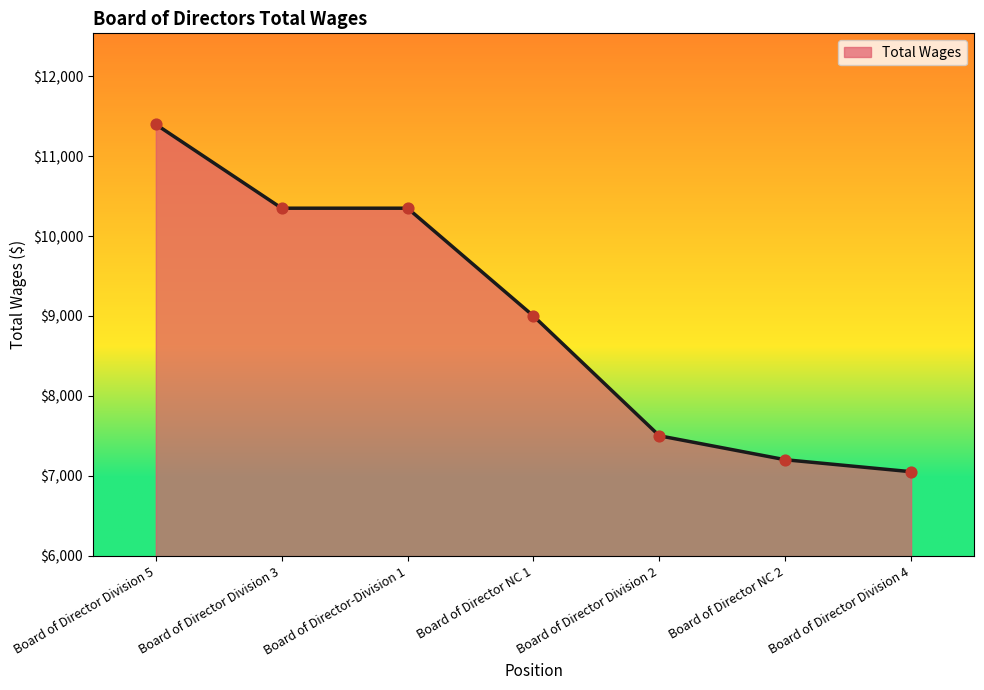

Which has a higher value, Board of Director Division 5 or Board of Director-Division 1?

Board of Director Division 5